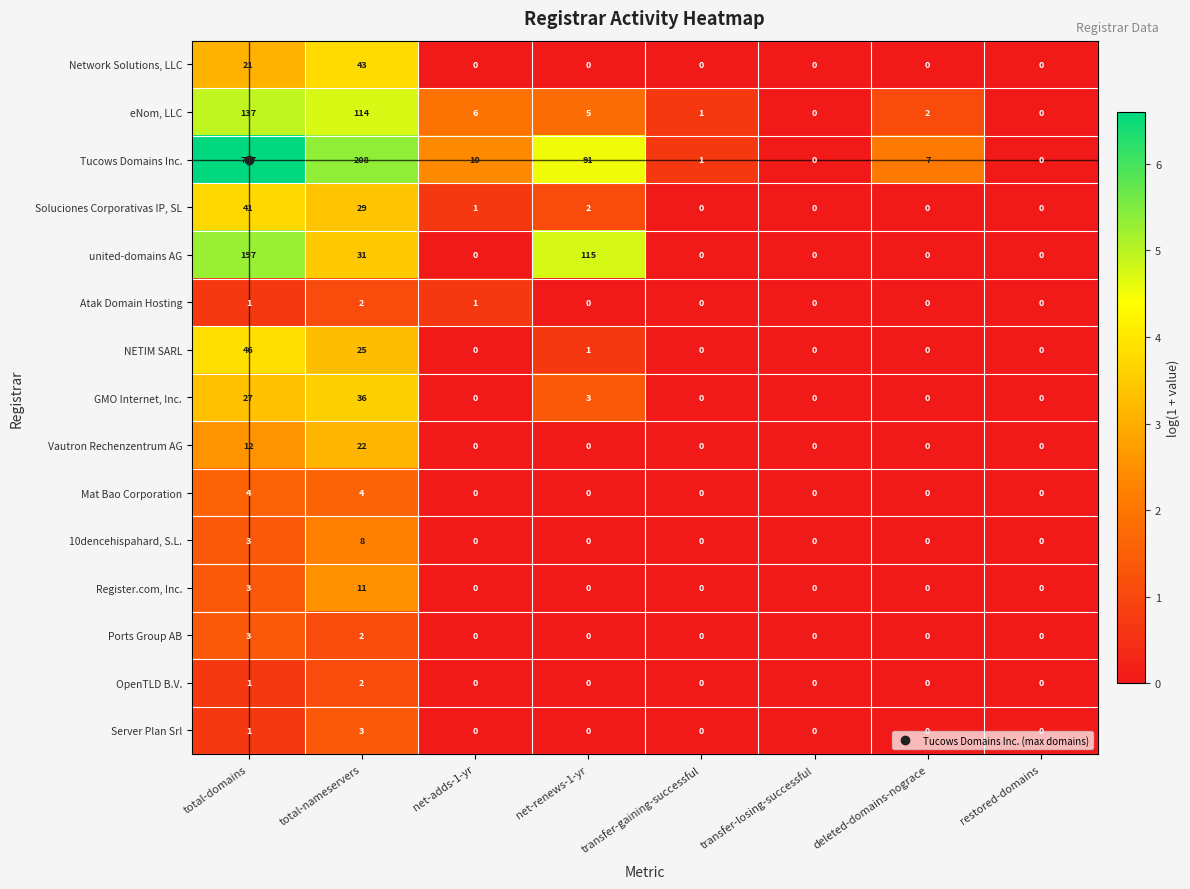

Which category has the highest value in the Vautron Rechenzentrum AG series?

total-nameservers